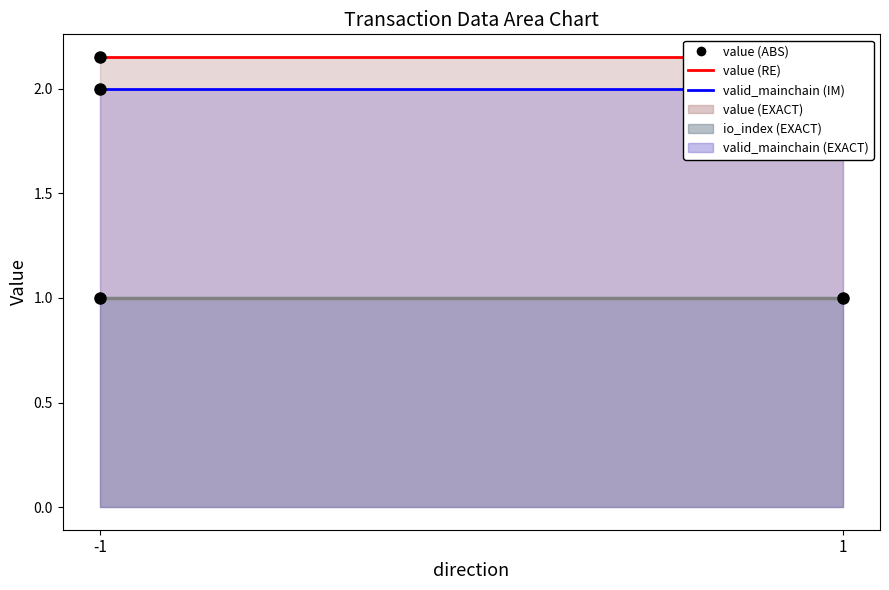

How many lines are shown in the chart?

3